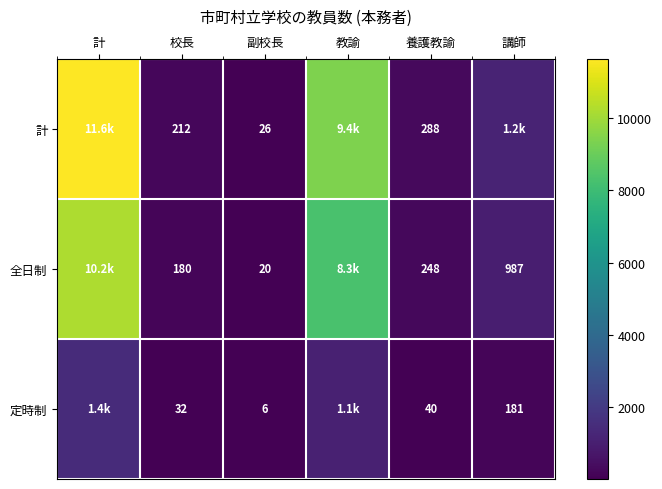

The value of 計 at 計 is 16296. True or false?

False